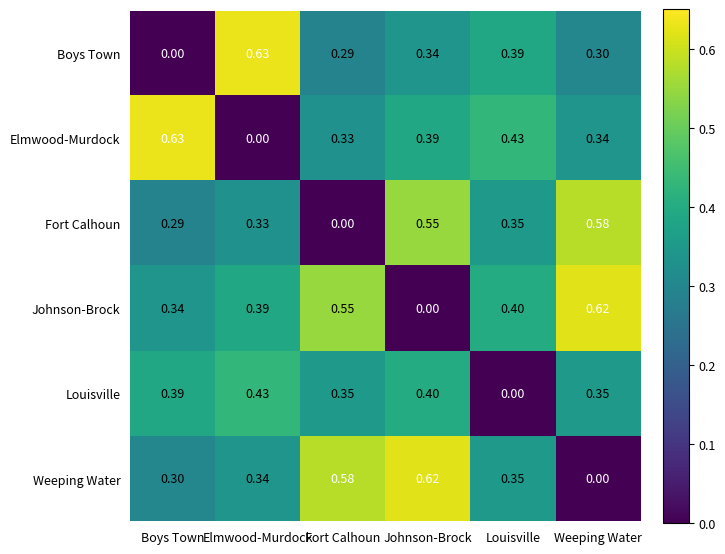

How many categories are shown in the chart?

6